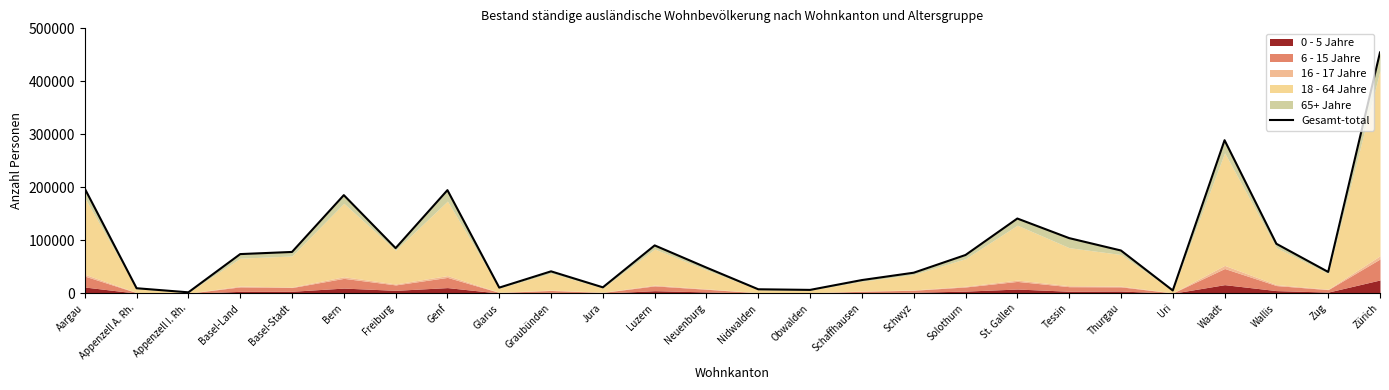

True or false: the data shows 1632 at Nidwalden.

False